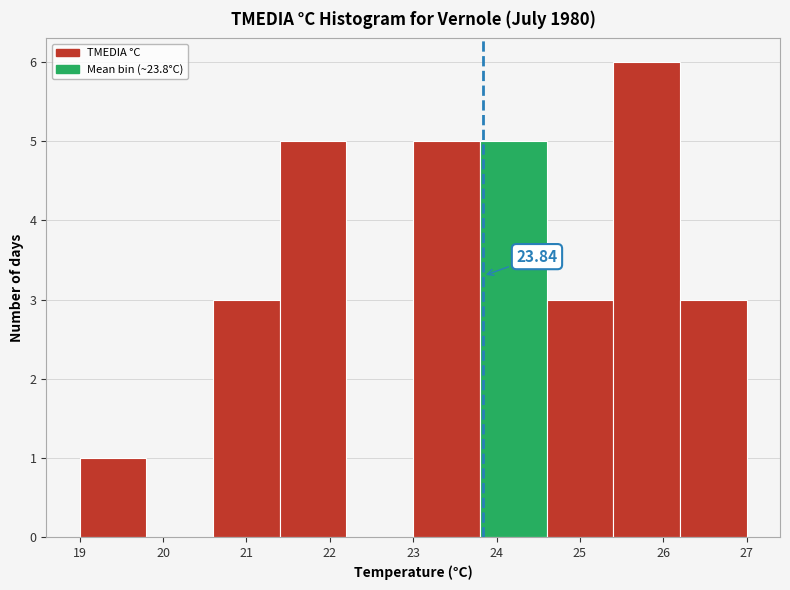

Which range on the x-axis has the tallest bar?

25.4 to 26.2